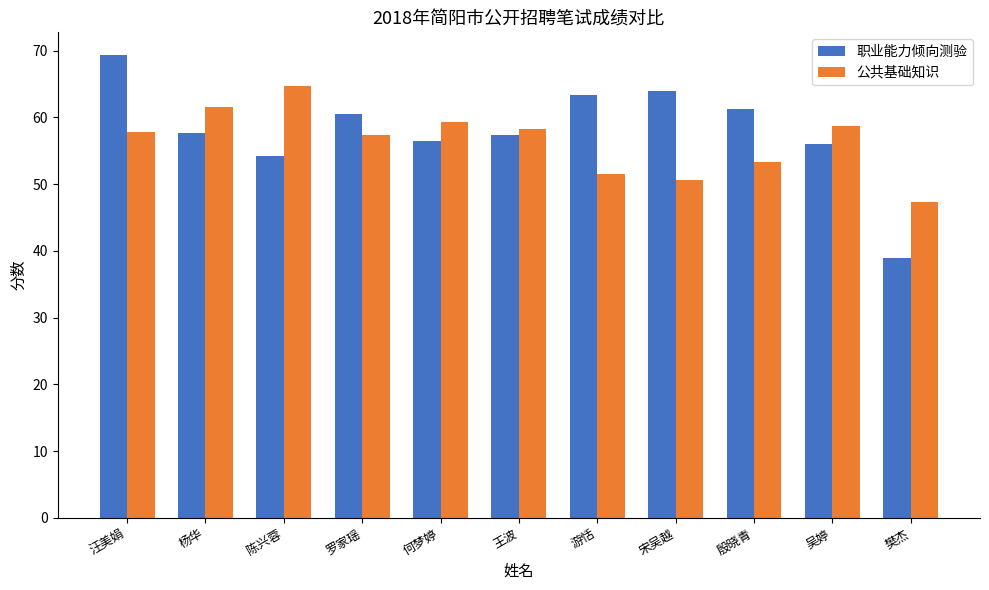

At which category is the sum across all series the highest?

汪美娟